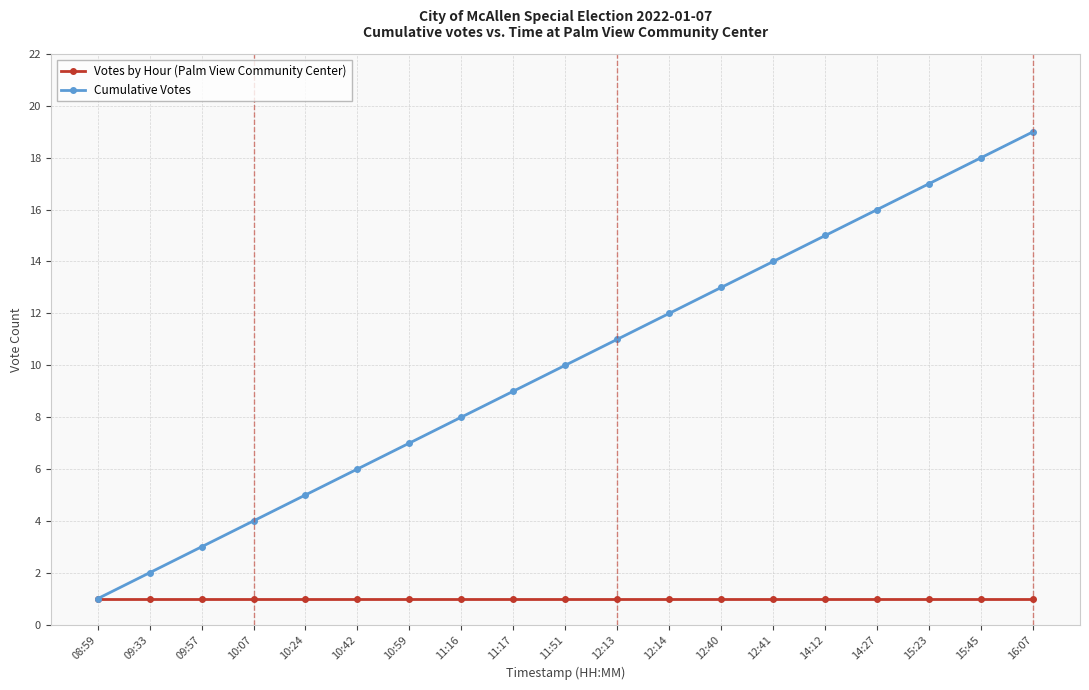

True or false: Votes by Hour (Palm View Community Center) has a value of 1 at 11:51.

True